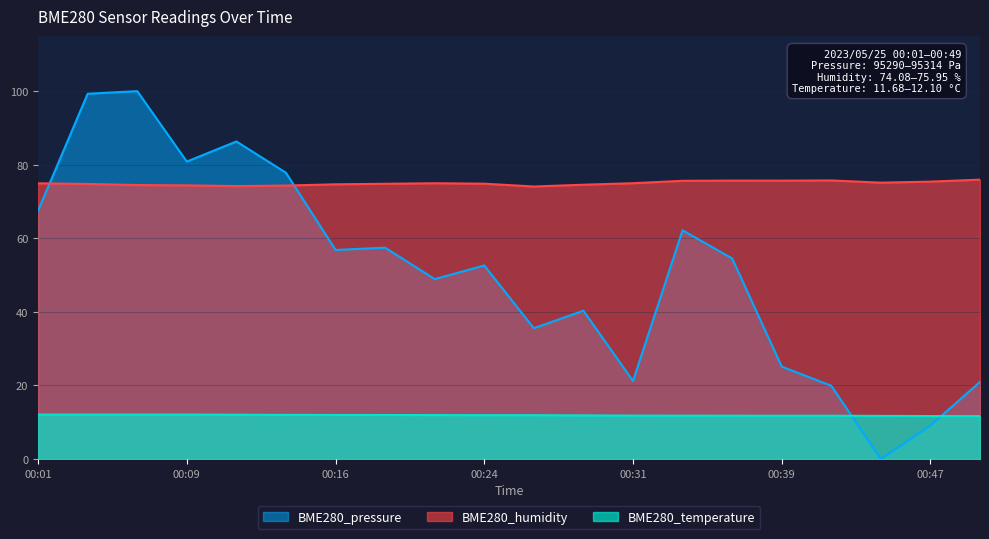

Read the BME280_temperature value at 00:09.

12.1